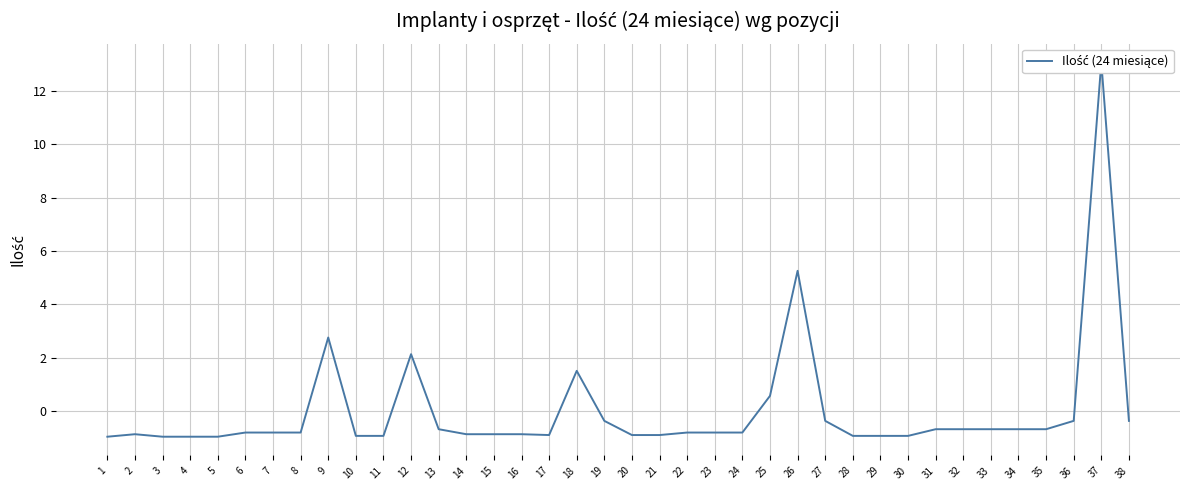

How many negative values are there?

32